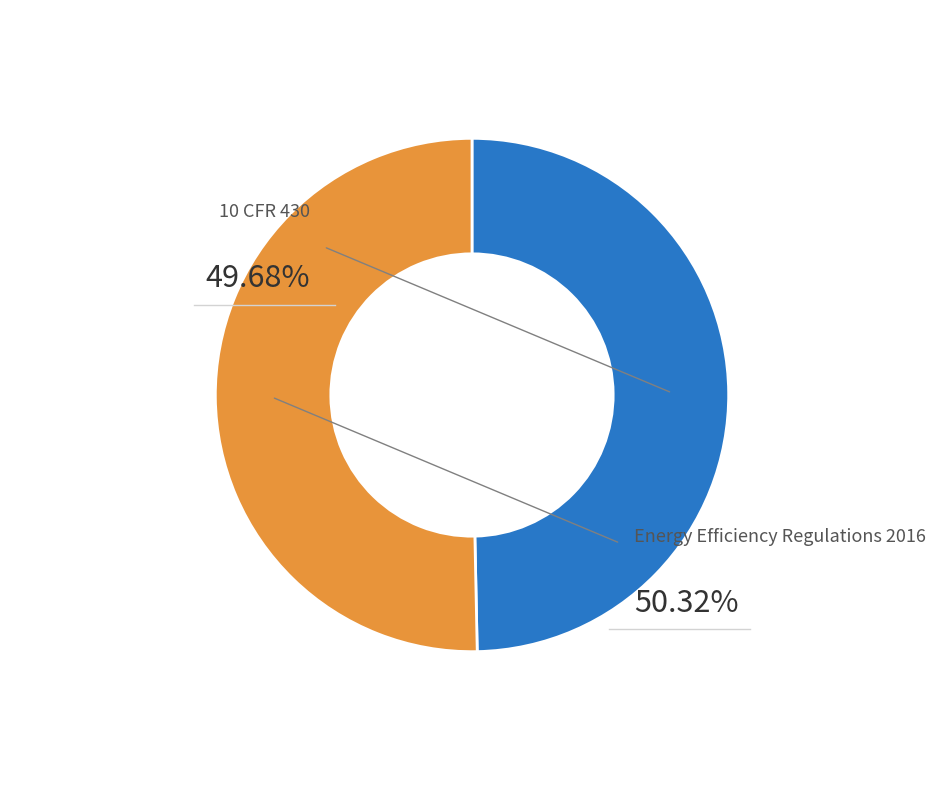

To the nearest percent, what portion does 10 CFR 430 represent?

50%